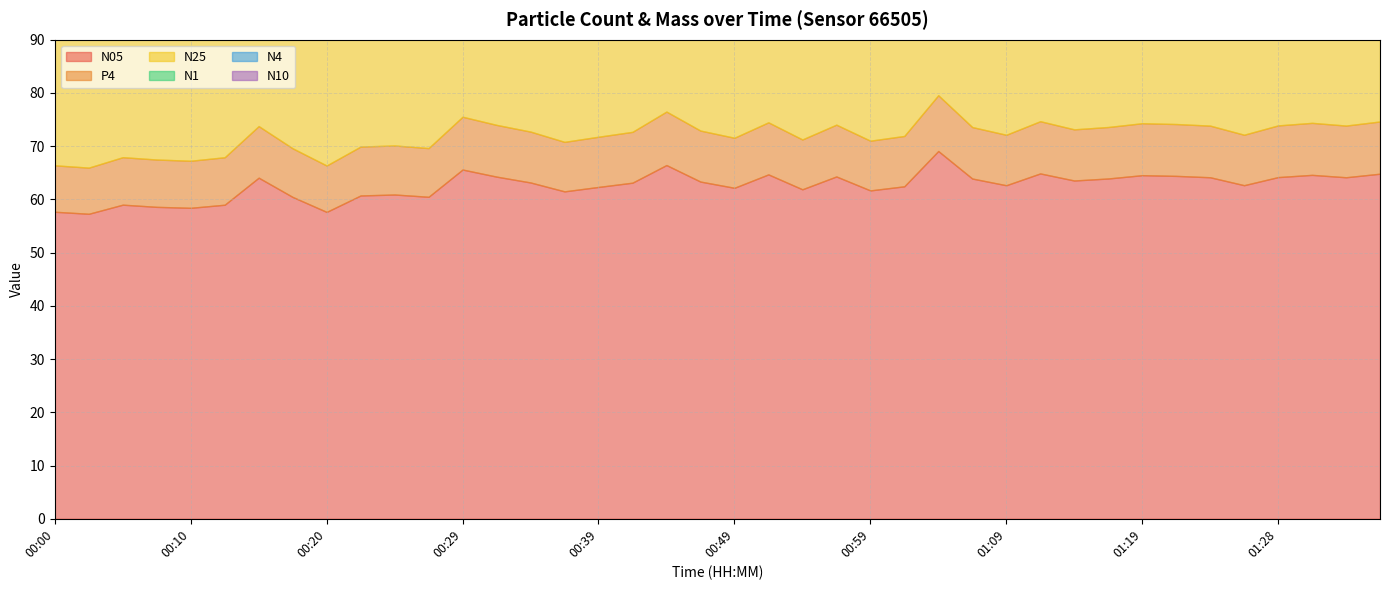

How many lines are shown in the chart?

6